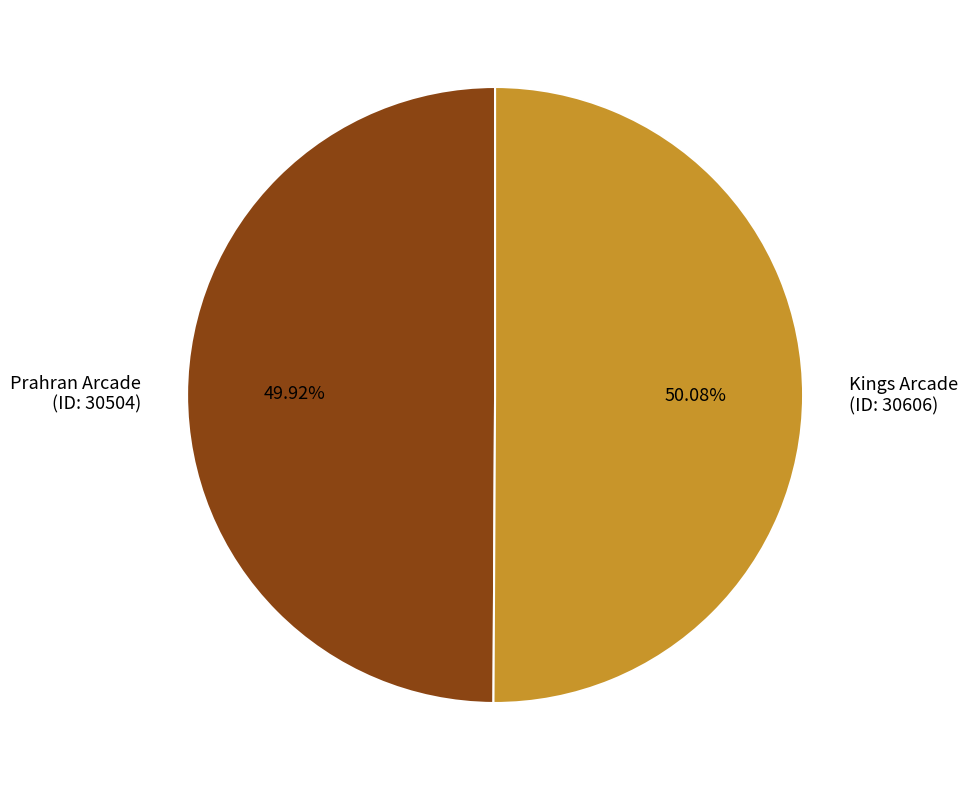

Is there any slice that represents more than half of the pie?

Yes